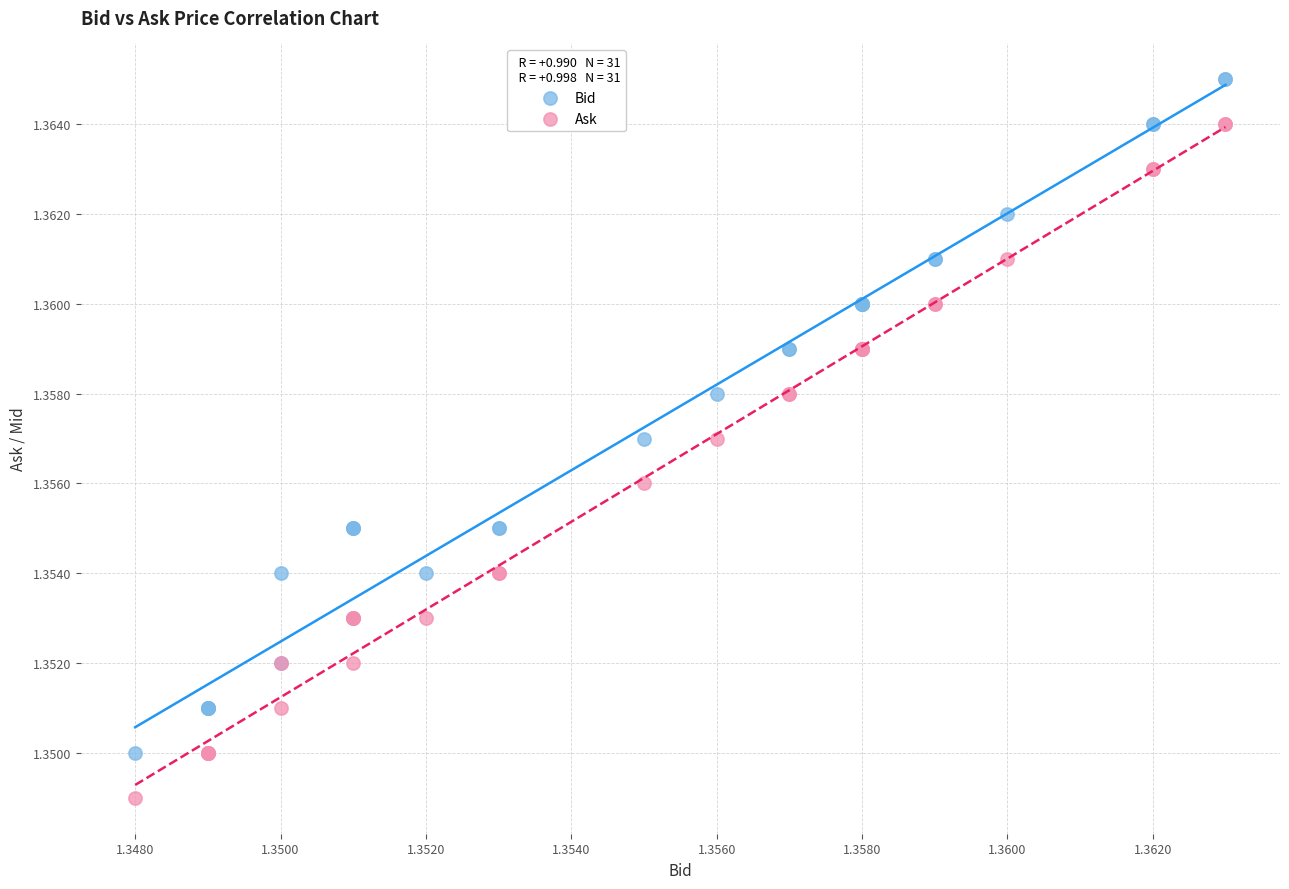

Which series reaches the minimum Y coordinate?

Ask